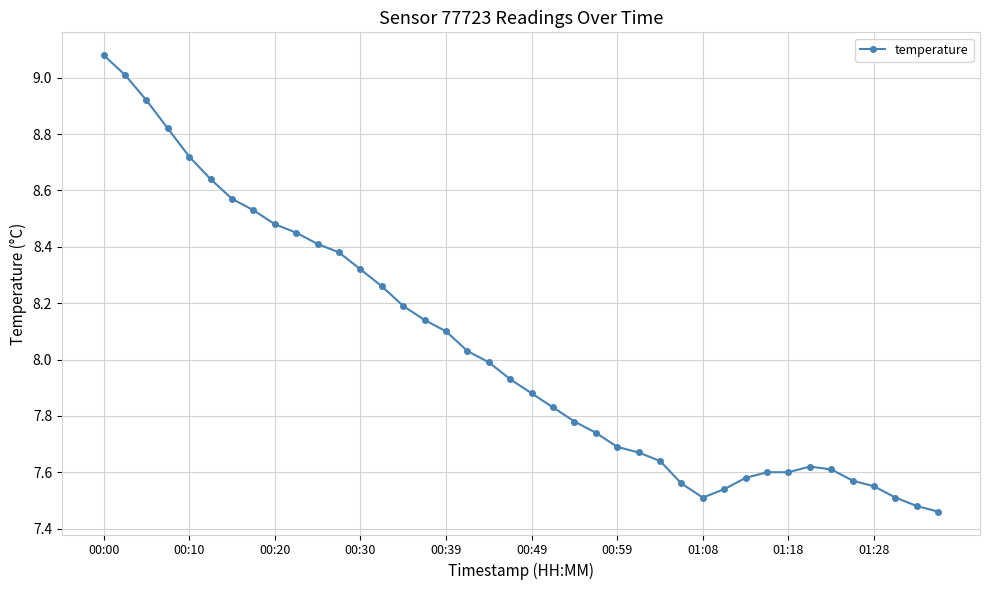

What is the sum of all values?

321.4